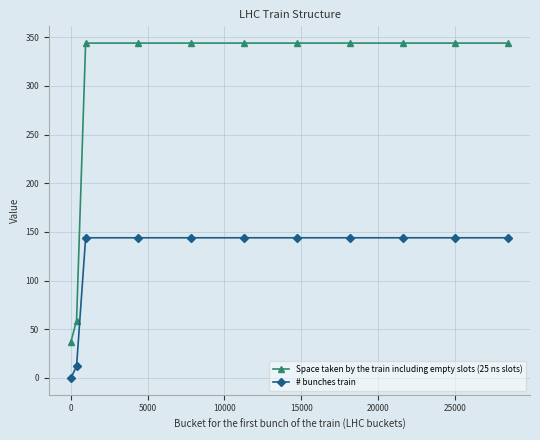

Rank the series by their maximum value, from lowest to highest.

# bunches train, Space taken by the train including empty slots (25 ns slots)